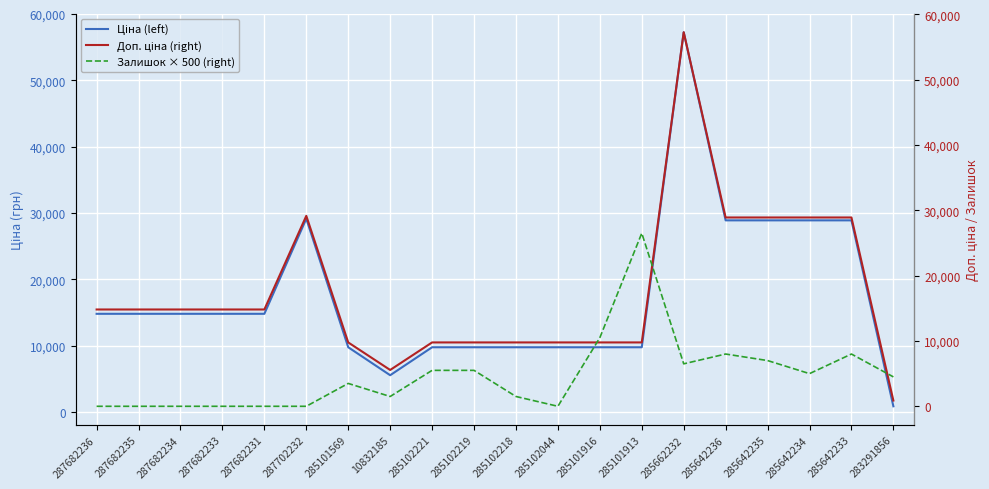

Which series changed the most between 287682235 and 285102044?

Ціна (left)